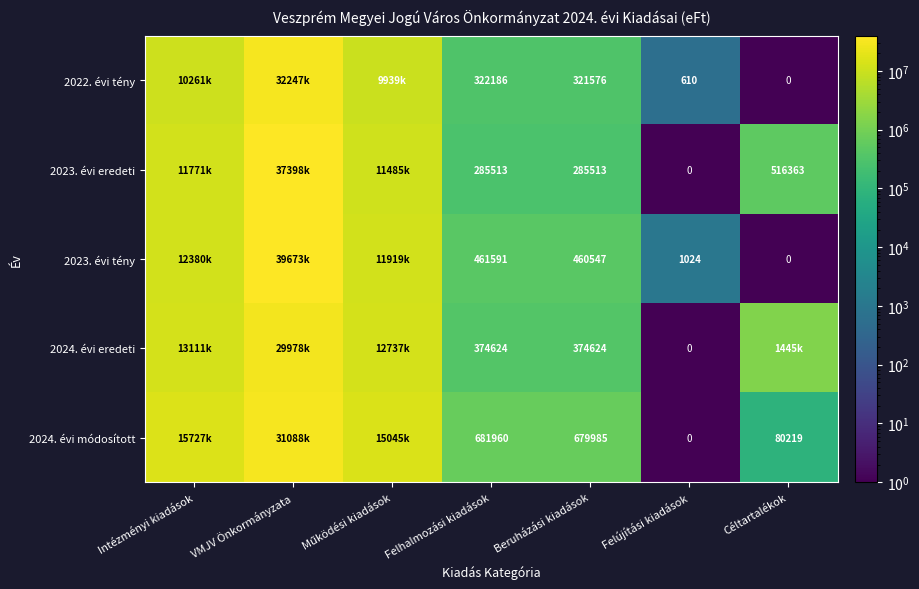

What is the difference between the 2024. évi módosított values at Beruházási kiadások and Felhalmozási kiadások?

1975